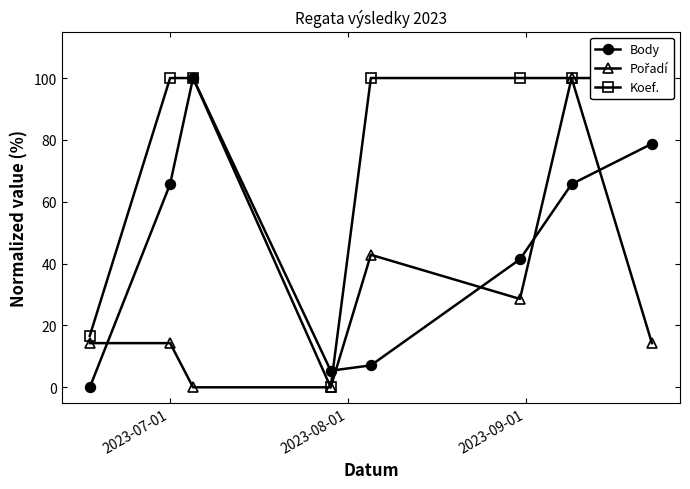

How many interior local valleys does the Body series have?

1